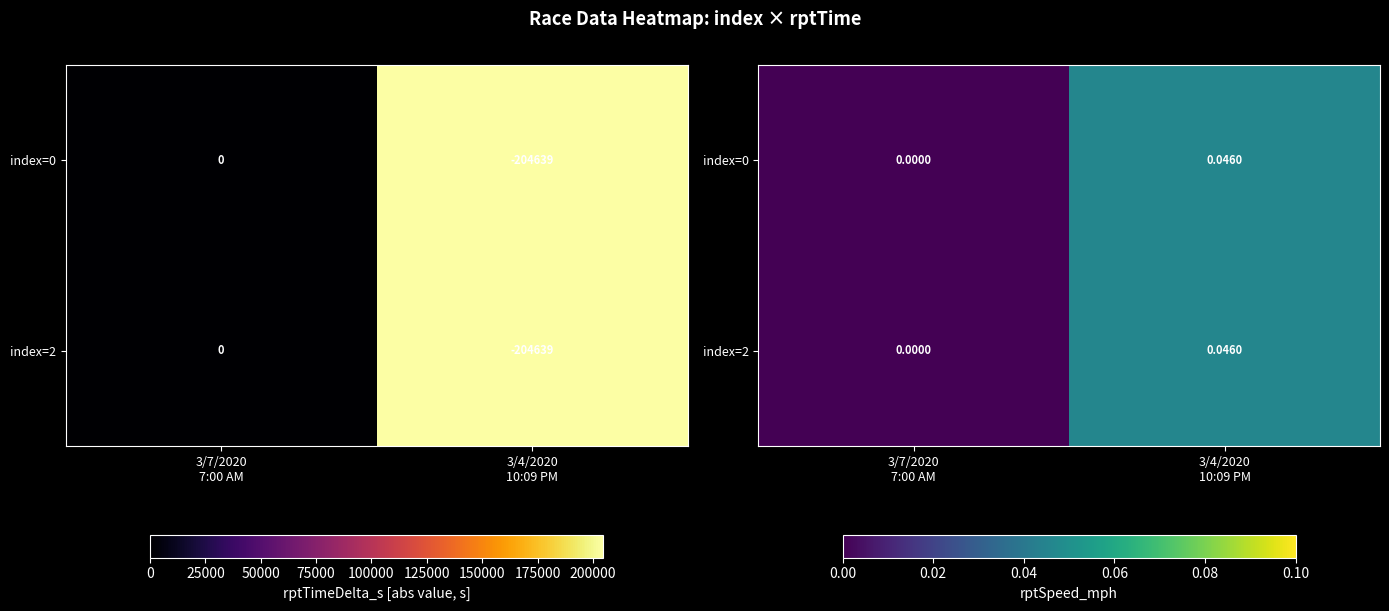

At which category is the sum across all series the highest?

3/4/2020
10:09 PM